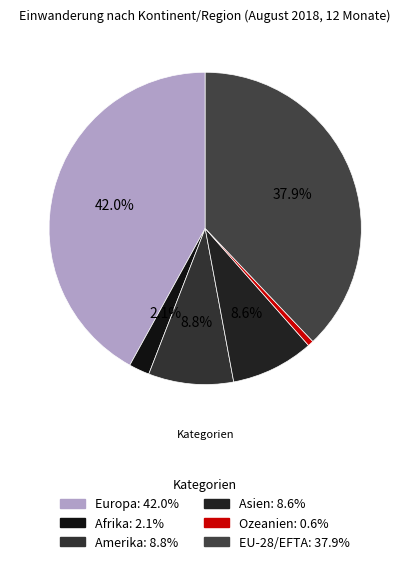

To the nearest percent, what is the average slice percentage?

17%